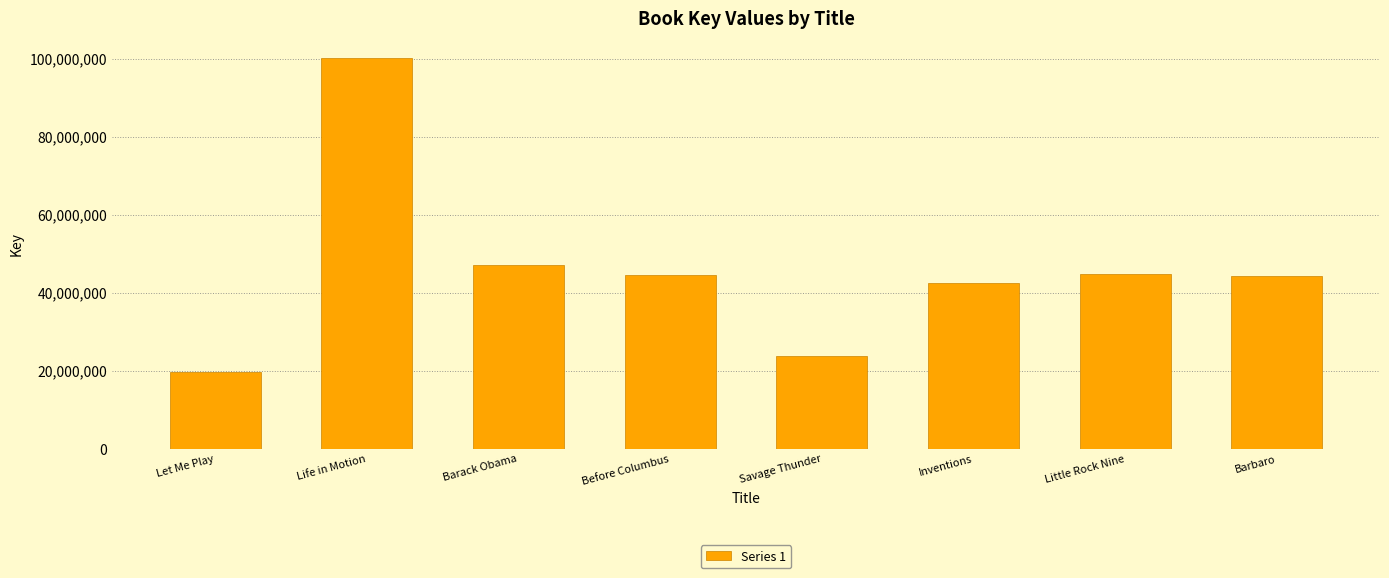

What is the change in value from Before Columbus to Inventions?

-1873714